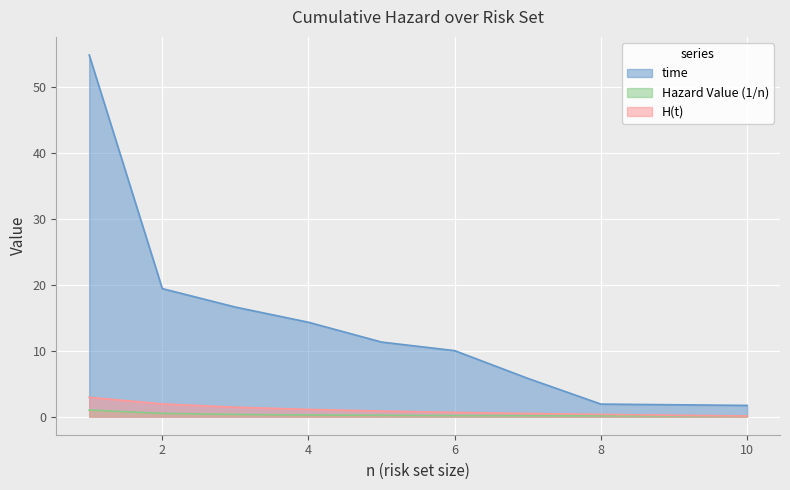

Where is H(t) nearest to the value 1?

4